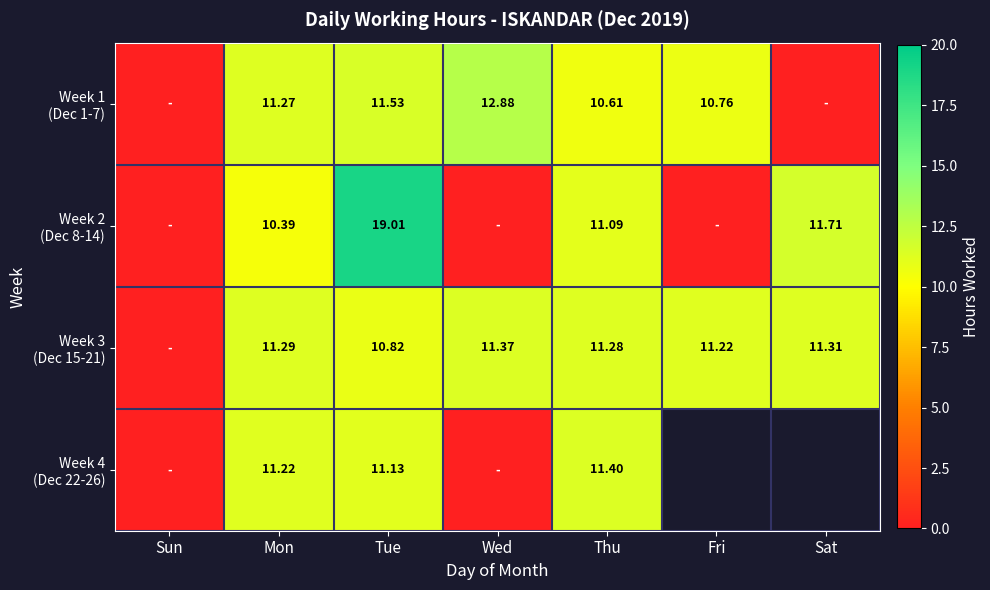

How many categories are shown in the chart?

7